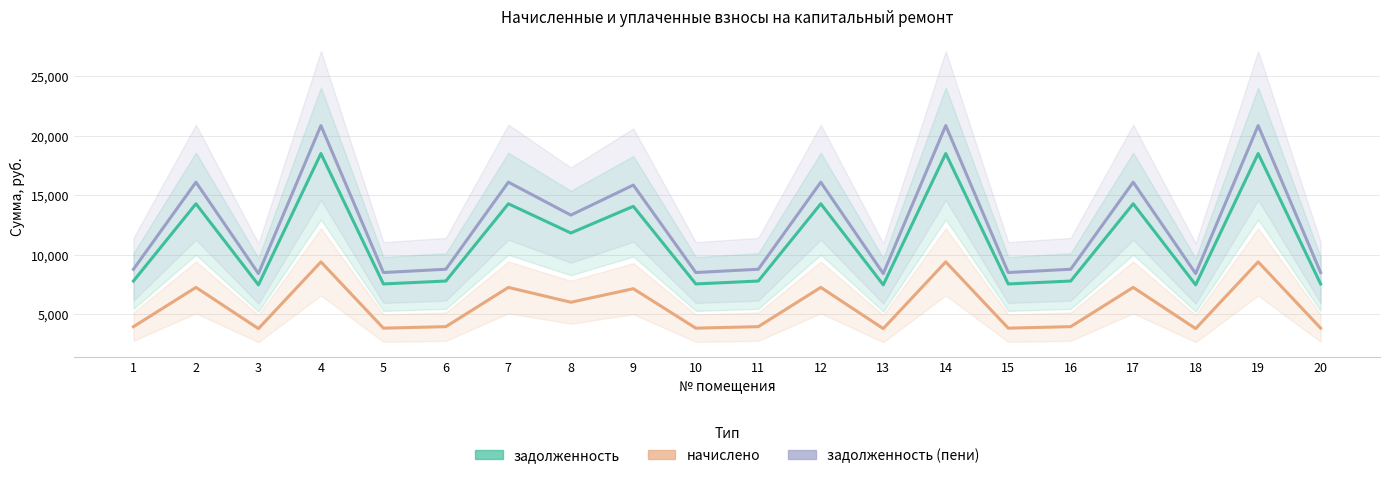

What is the lowest value of the задолженность (пени) series?

8425.6